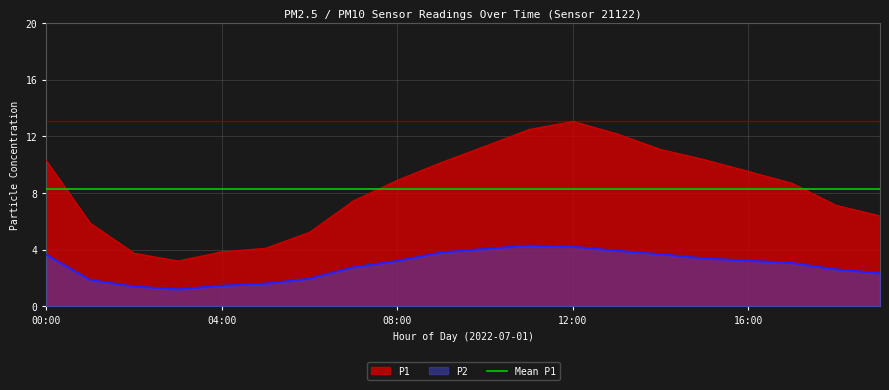

In P1, how many points are higher than both neighbors (excluding endpoints)?

1